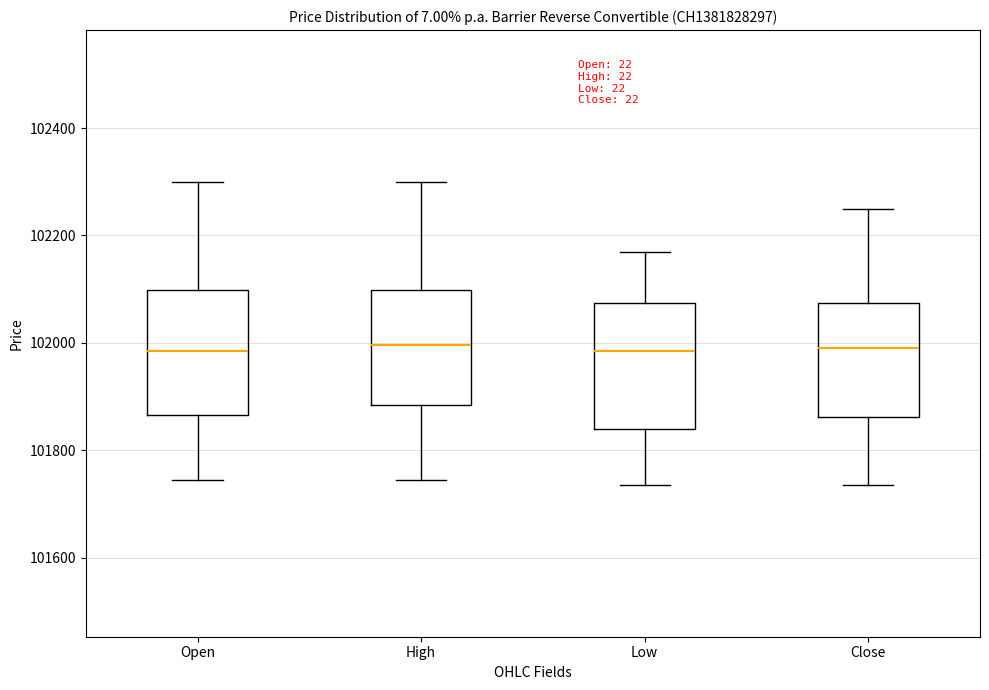

Where does the median line of the box for Low sit on the y-axis? The values are not printed on the chart, so give them approximately, as read against the axis.

101980